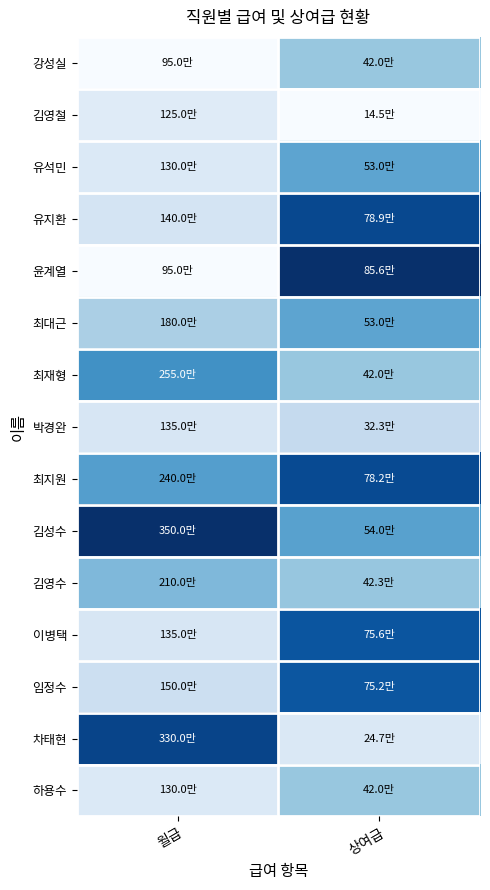

Reading right to left, transcribe all the data shown in this chart.

강성실: 상여급=0.4	월급=0.0
김영철: 상여급=0.0	월급=0.1
유석민: 상여급=0.5	월급=0.1
유지환: 상여급=0.9	월급=0.2
윤계열: 상여급=1.0	월급=0.0
최대근: 상여급=0.5	월급=0.3
최재형: 상여급=0.4	월급=0.6
박경완: 상여급=0.3	월급=0.2
최지원: 상여급=0.9	월급=0.6
김성수: 상여급=0.6	월급=1.0
김영수: 상여급=0.4	월급=0.5
이병택: 상여급=0.9	월급=0.2
임정수: 상여급=0.9	월급=0.2
차태현: 상여급=0.1	월급=0.9
하용수: 상여급=0.4	월급=0.1